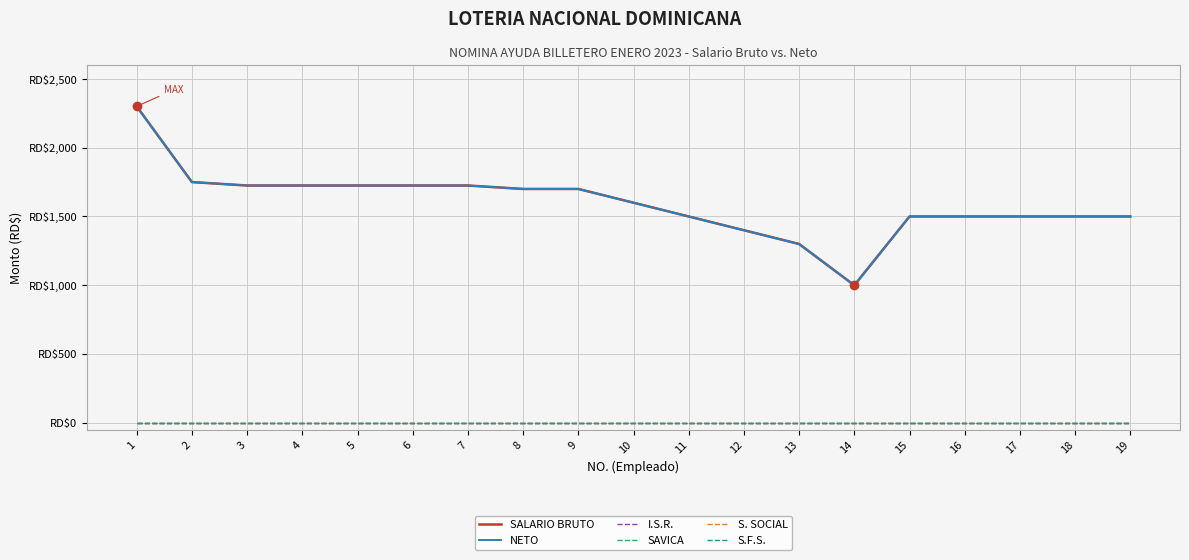

Rank the series at 13 from highest to lowest value.

SALARIO BRUTO, NETO, I.S.R., SAVICA, S. SOCIAL, S.F.S.